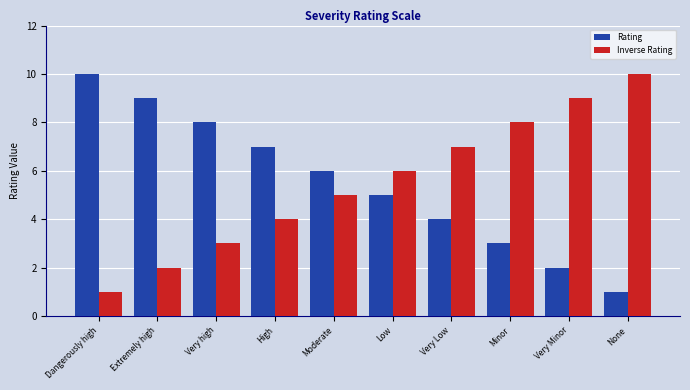

How many series are shown in this chart?

2